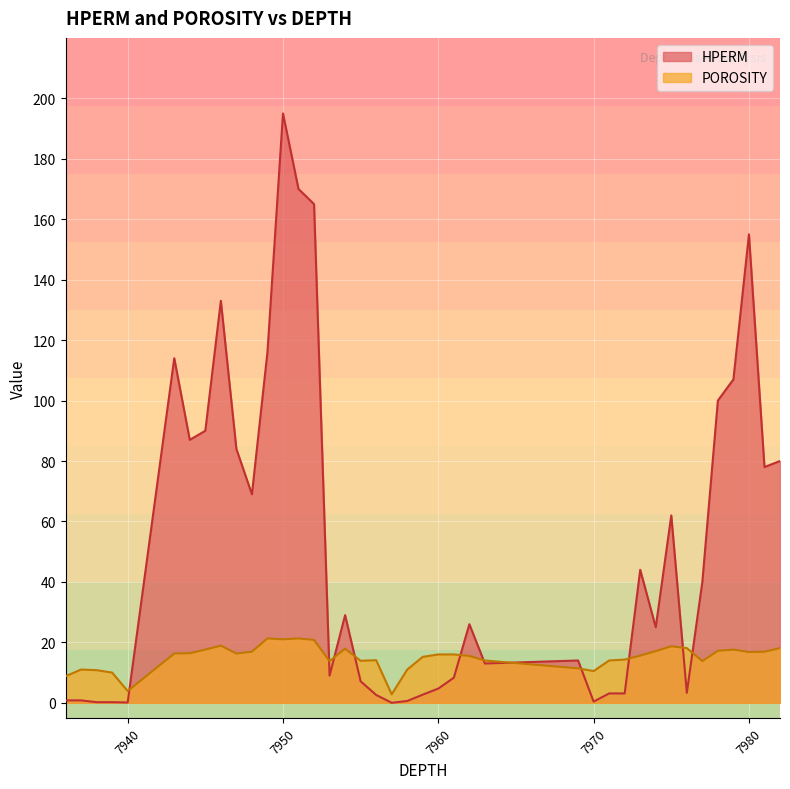

The POROSITY series shows 30.5 at 7976. True or false?

False